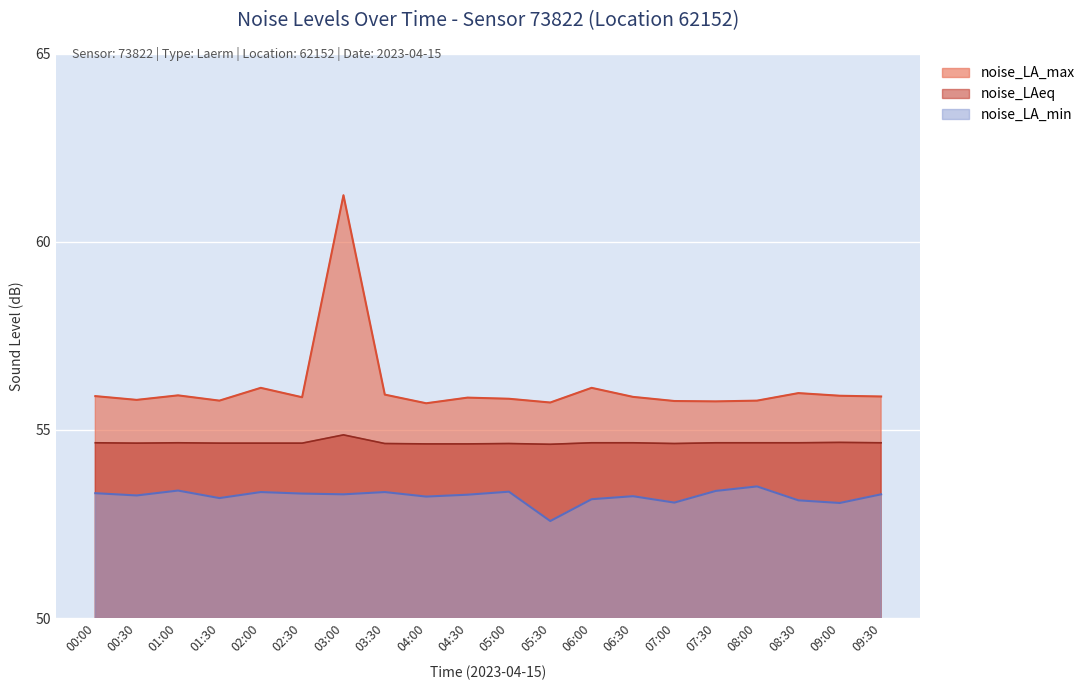

Reading right to left, list all the values displayed in this chart.

noise_LA_max: 55.9	55.9	56.0	55.8	55.8	55.8	55.9	56.1	55.7	55.8	55.9	55.7	55.9	61.2	55.9	56.1	55.8	55.9	55.8	55.9
noise_LAeq: 54.7	54.7	54.7	54.7	54.7	54.6	54.7	54.7	54.6	54.6	54.6	54.6	54.6	54.9	54.6	54.6	54.6	54.7	54.6	54.7
noise_LA_min: 53.3	53.1	53.1	53.5	53.4	53.1	53.2	53.2	52.6	53.4	53.3	53.2	53.4	53.3	53.3	53.4	53.2	53.4	53.3	53.3